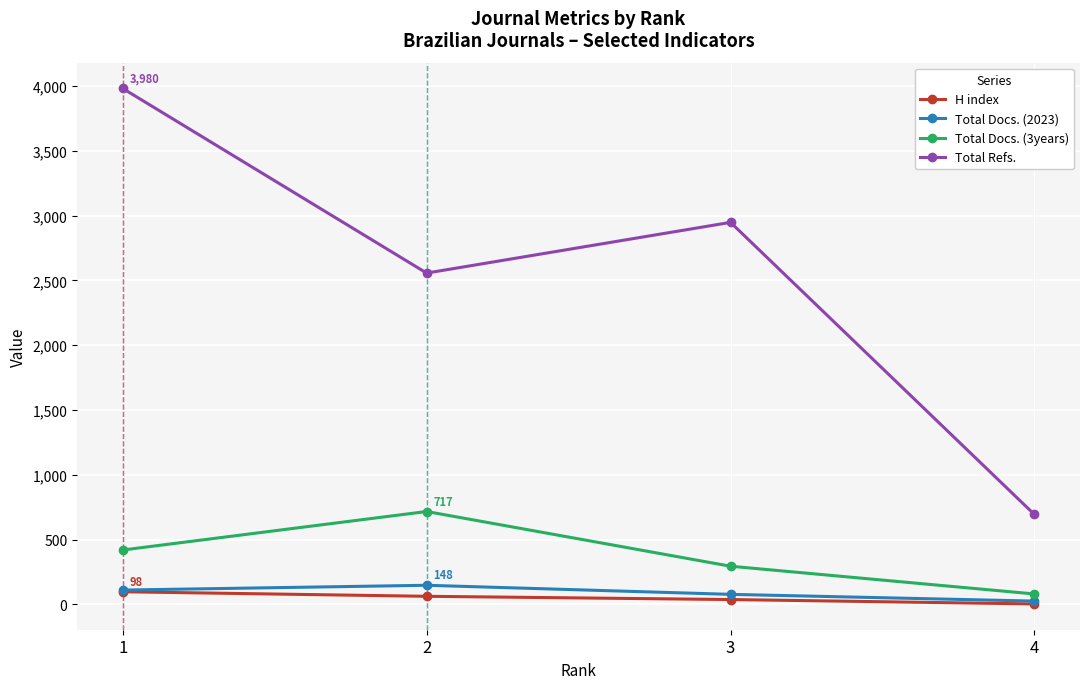

True or false: Total Refs. and Total Docs. (2023) intersect in this chart.

False